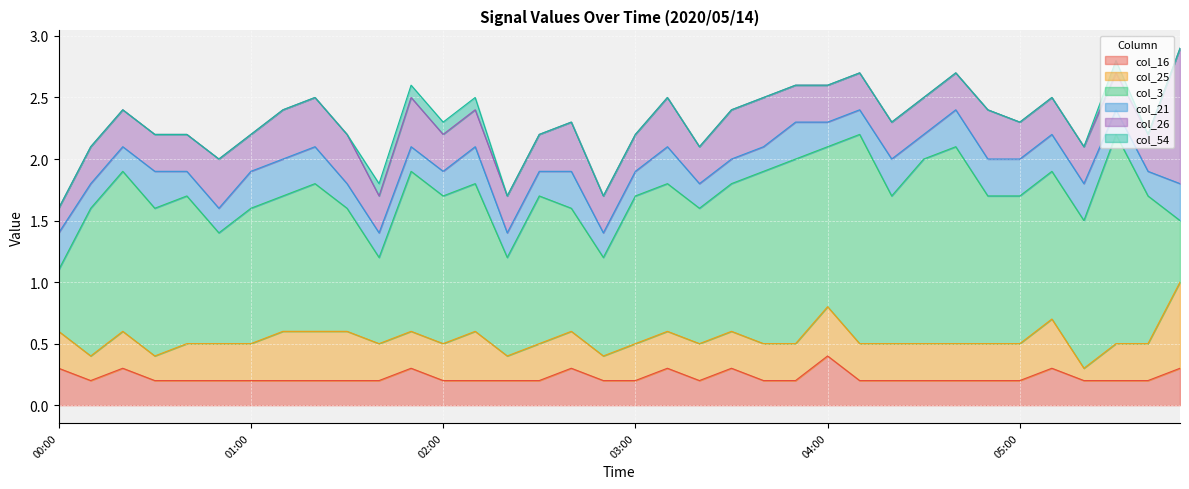

At 00:00, list the series in order from smallest to largest.

col_54, col_26, col_16, col_25, col_21, col_3